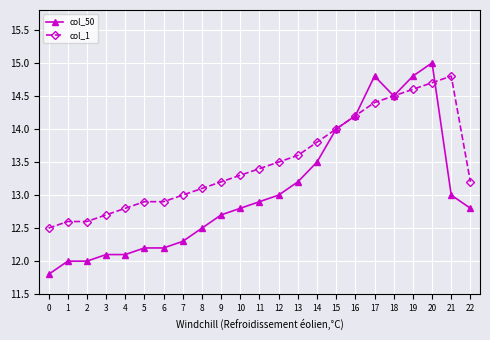

Which series has the widest spread of values?

col_50